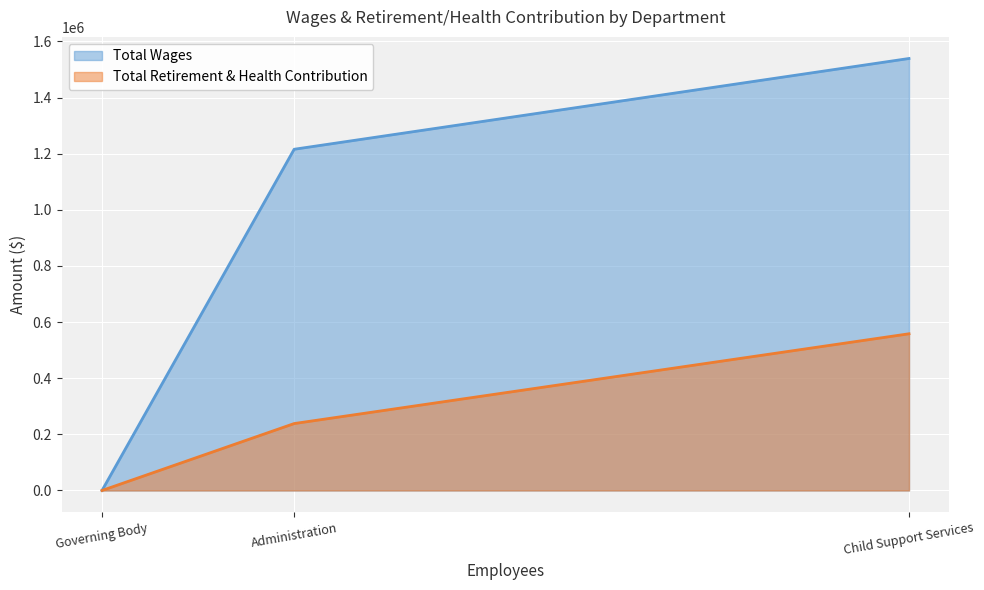

What is the average value?

265572